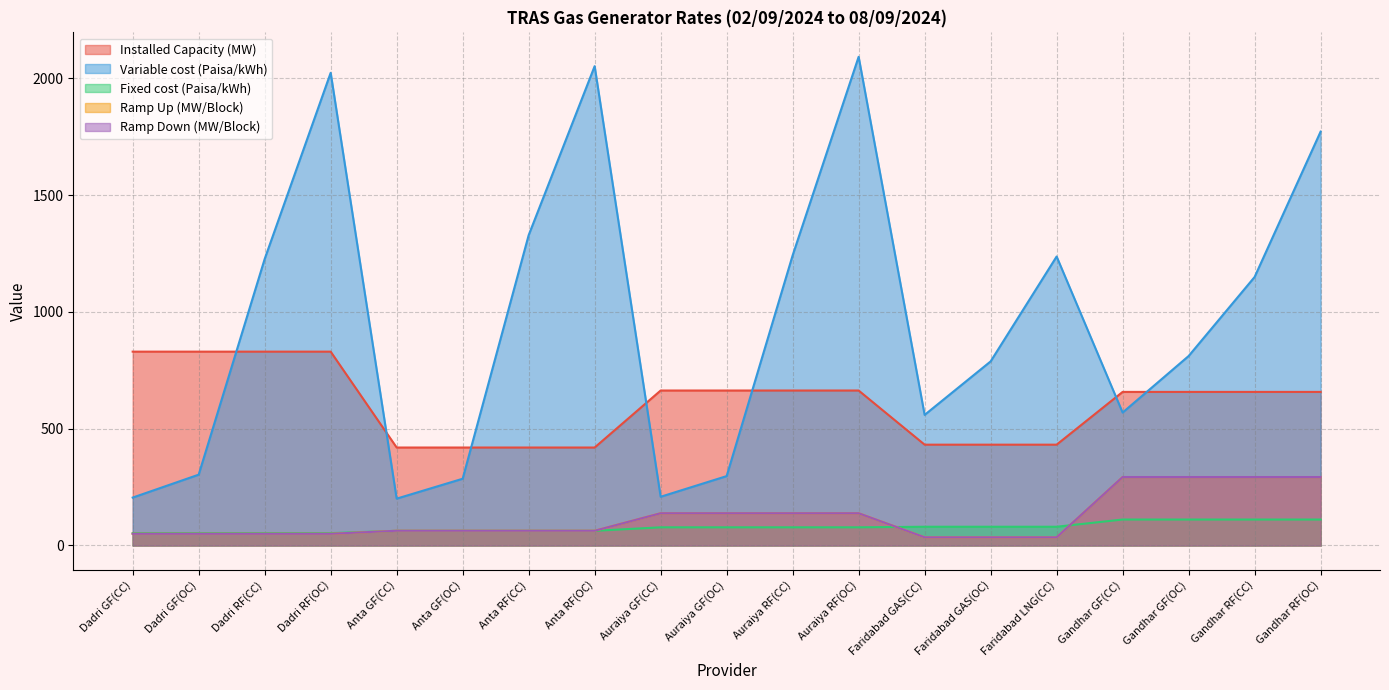

What is the difference between the second highest and second lowest values in the Variable cost (Paisa/kWh) series?

1846.9